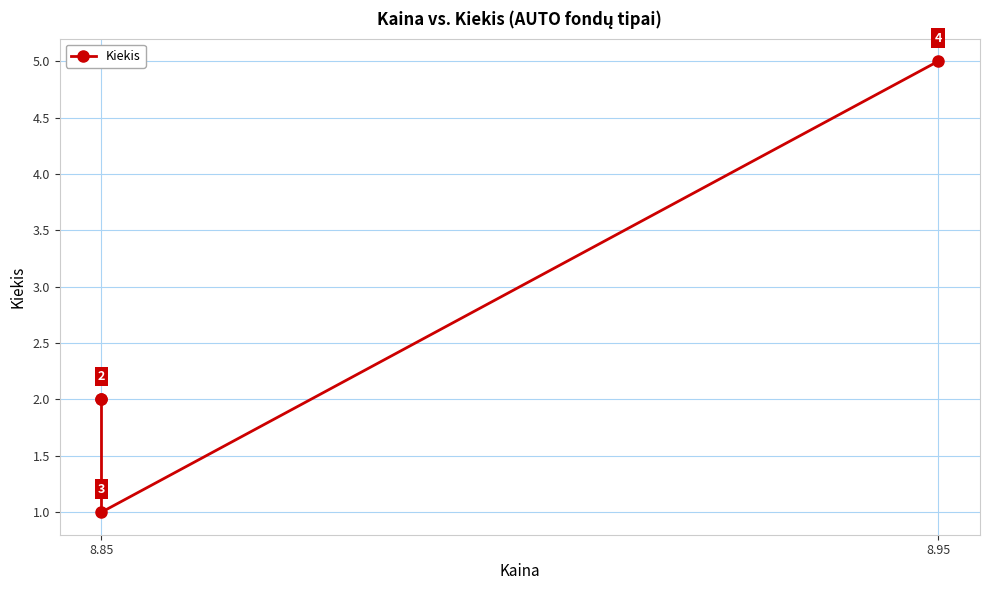

Count the number of categories in the chart.

4